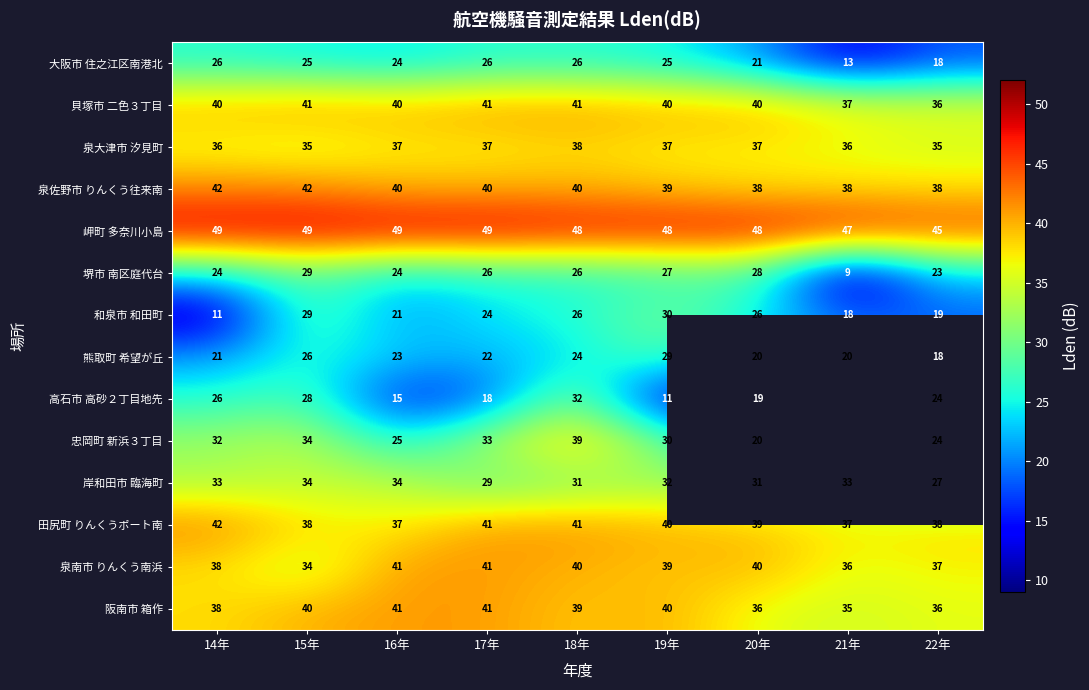

True or false: 岸和田市 臨海町 has a value of 8 at 18年.

False